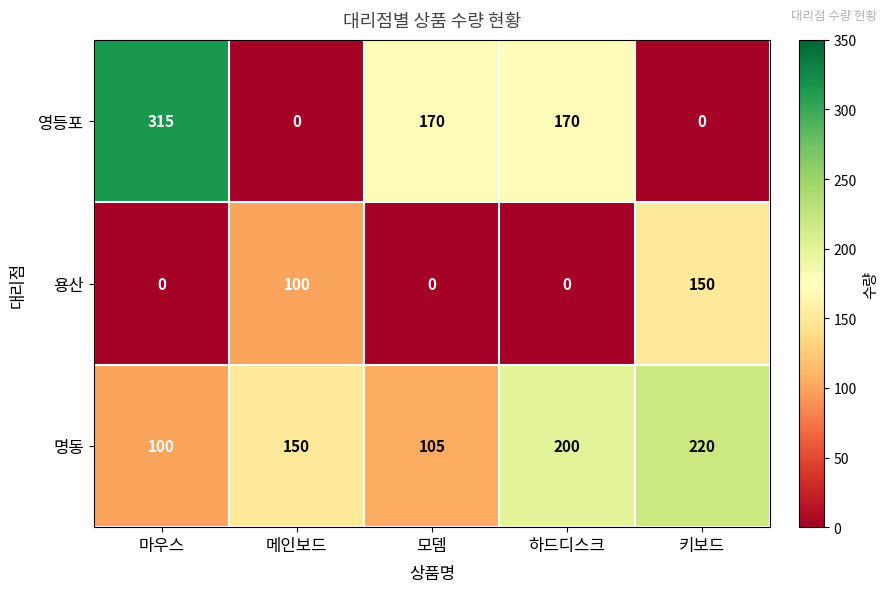

True or false: 용산 has a value of 100 at 메인보드.

True